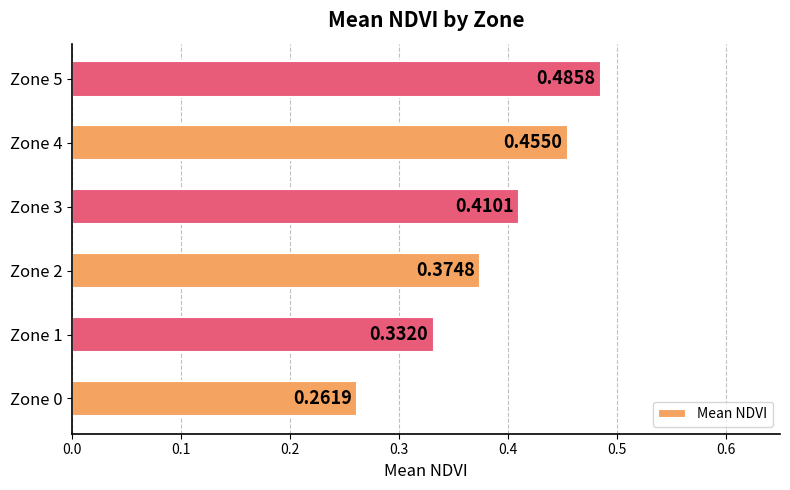

Rank the categories by value from lowest to highest.

Zone 0, Zone 1, Zone 2, Zone 3, Zone 4, Zone 5